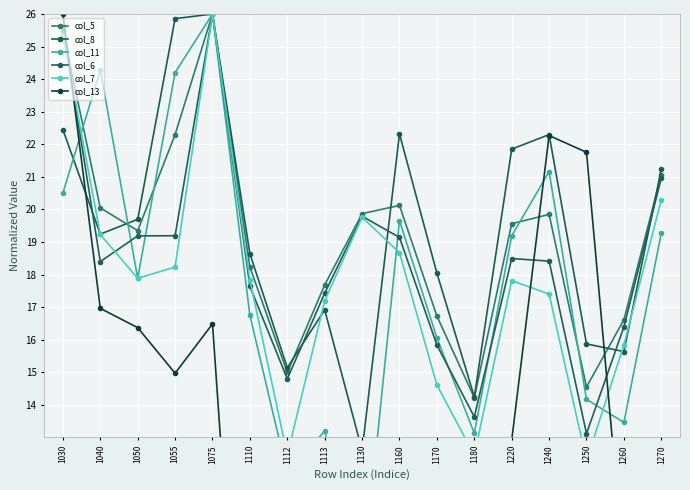

Between 1075 and 1250, which is larger?

1075